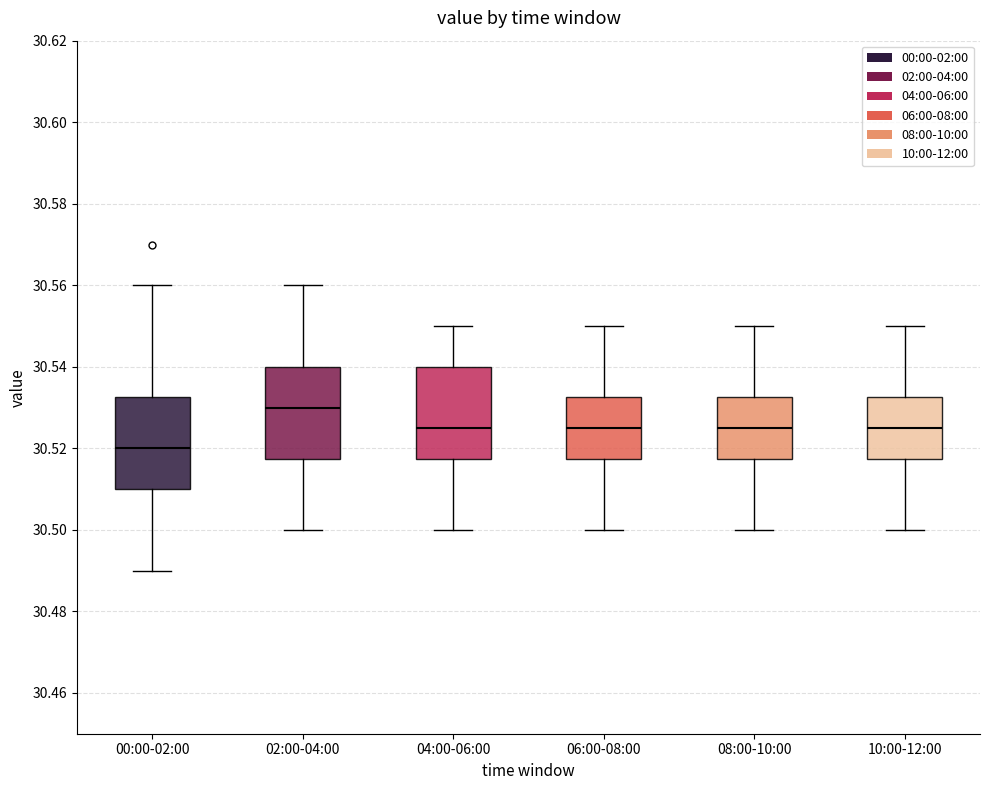

Reading left to right, read every box against the y-axis: the position of its median line, the range the box covers, and the ends of its whiskers. The values are not printed on the chart, so give them approximately, as read against the axis.

00:00-02:00: median 30.520, box 30.510 to 30.532, whiskers 30.490 to 30.560
02:00-04:00: median 30.530, box 30.518 to 30.540, whiskers 30.500 to 30.560
04:00-06:00: median 30.526, box 30.518 to 30.540, whiskers 30.500 to 30.550
06:00-08:00: median 30.526, box 30.518 to 30.532, whiskers 30.500 to 30.550
08:00-10:00: median 30.526, box 30.518 to 30.532, whiskers 30.500 to 30.550
10:00-12:00: median 30.526, box 30.518 to 30.532, whiskers 30.500 to 30.550